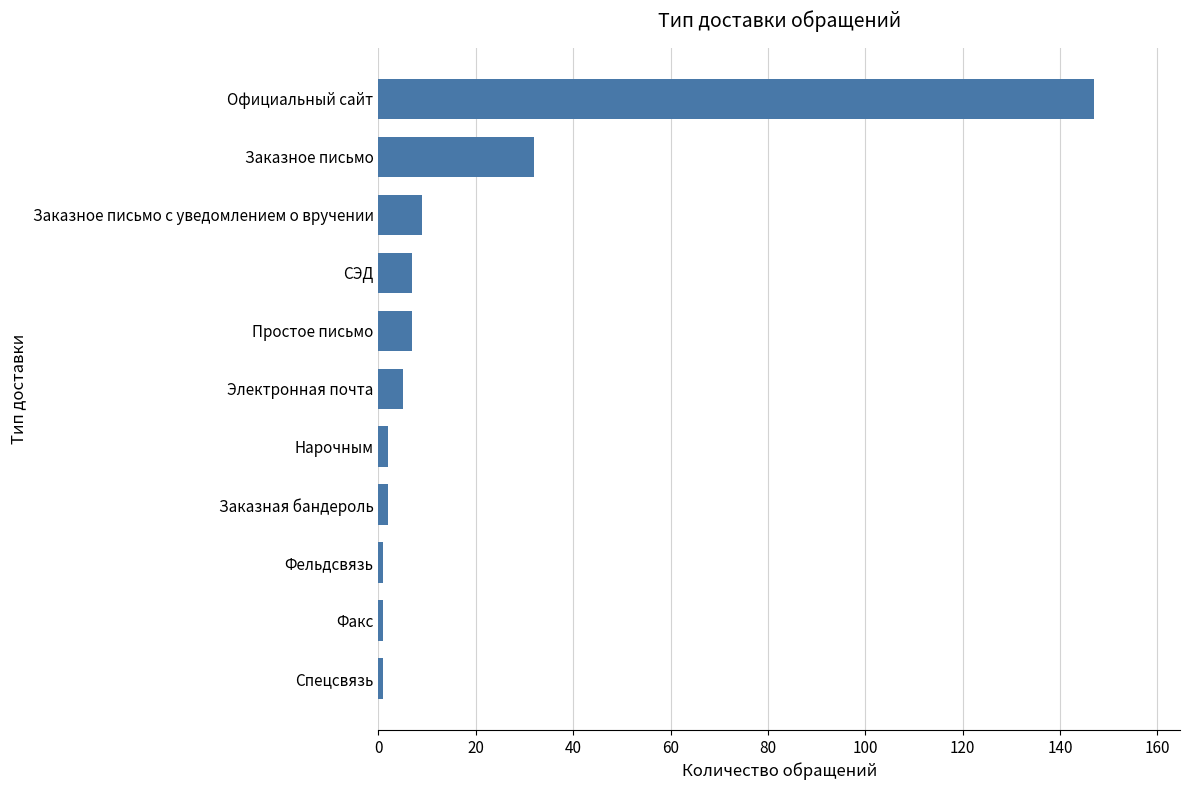

At which label is the value closest to 74?

Заказное письмо